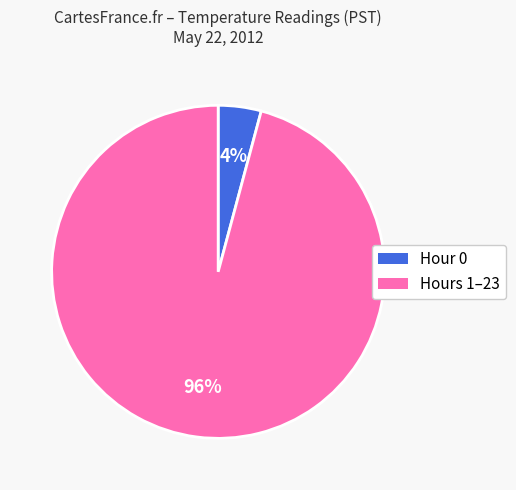

Is there a majority slice in this chart?

Yes